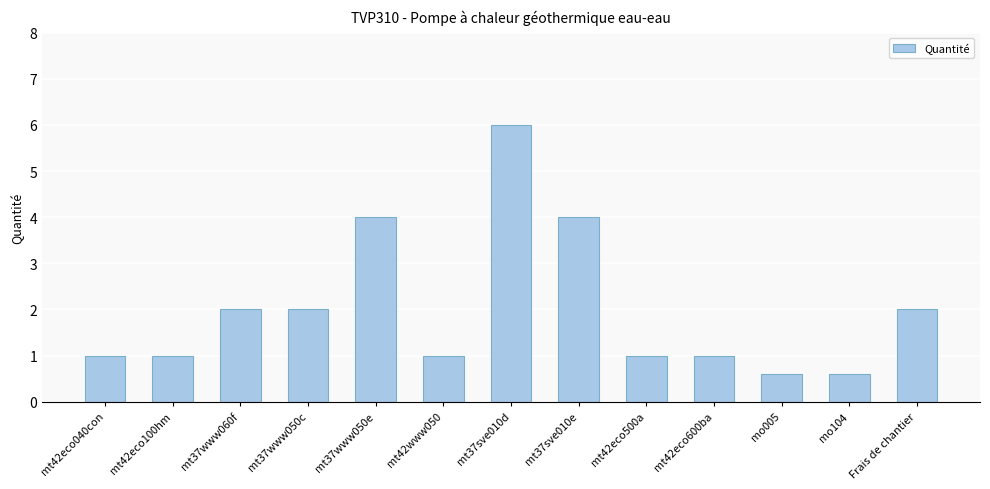

The chart shows a value of 7.9 at mt37sve010d. True or false?

False